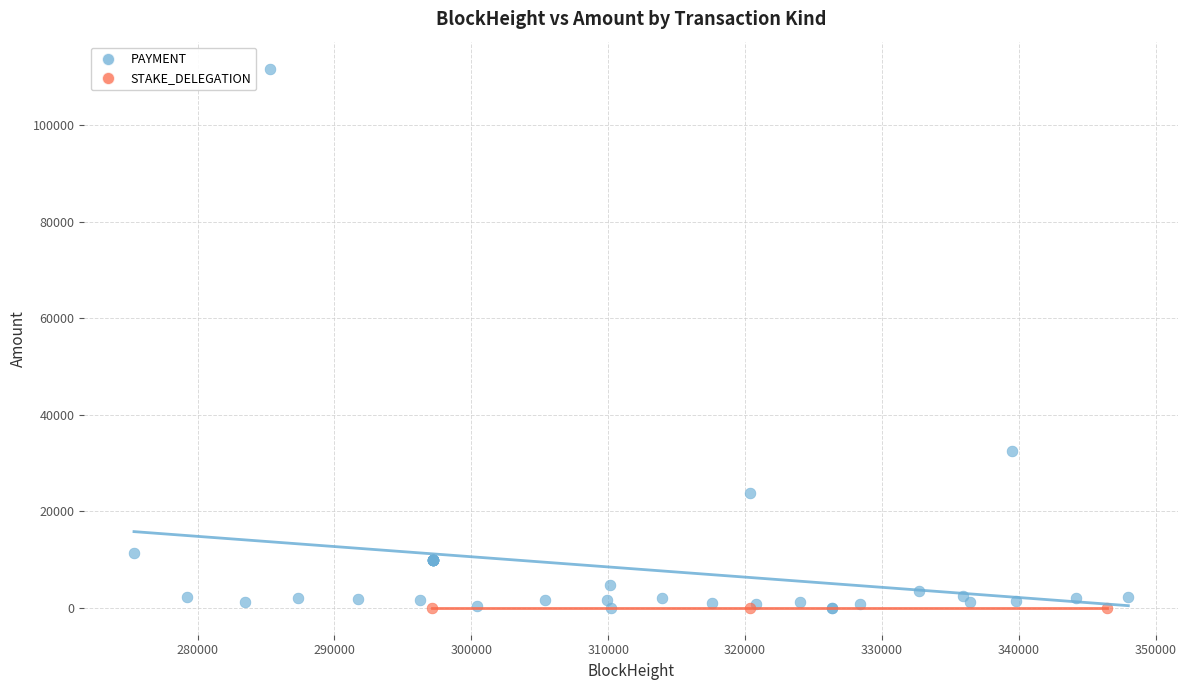

Which series contains the highest Y value?

PAYMENT